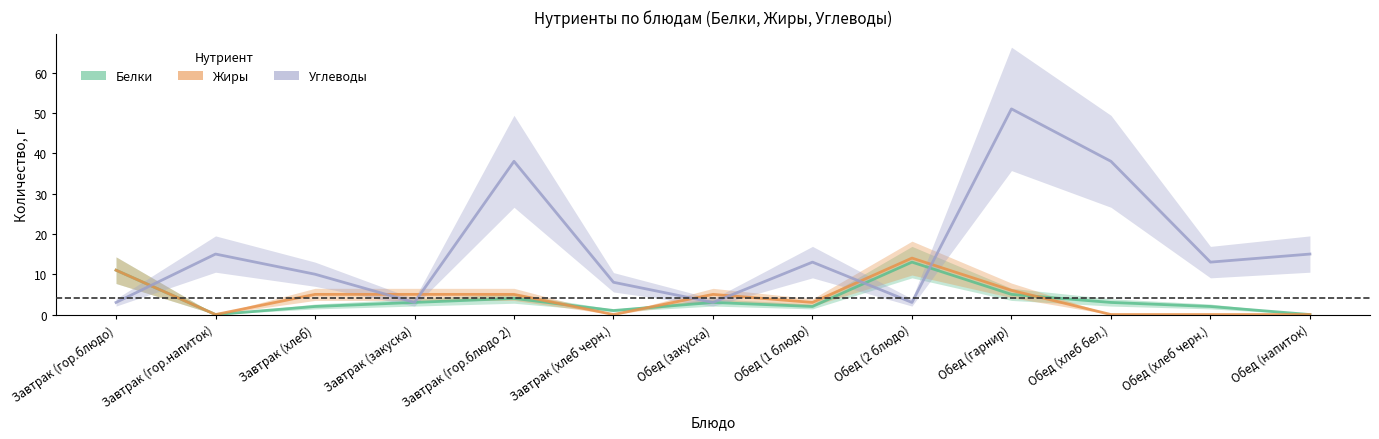

What is the total value across all series at Обед (закуска)?

11